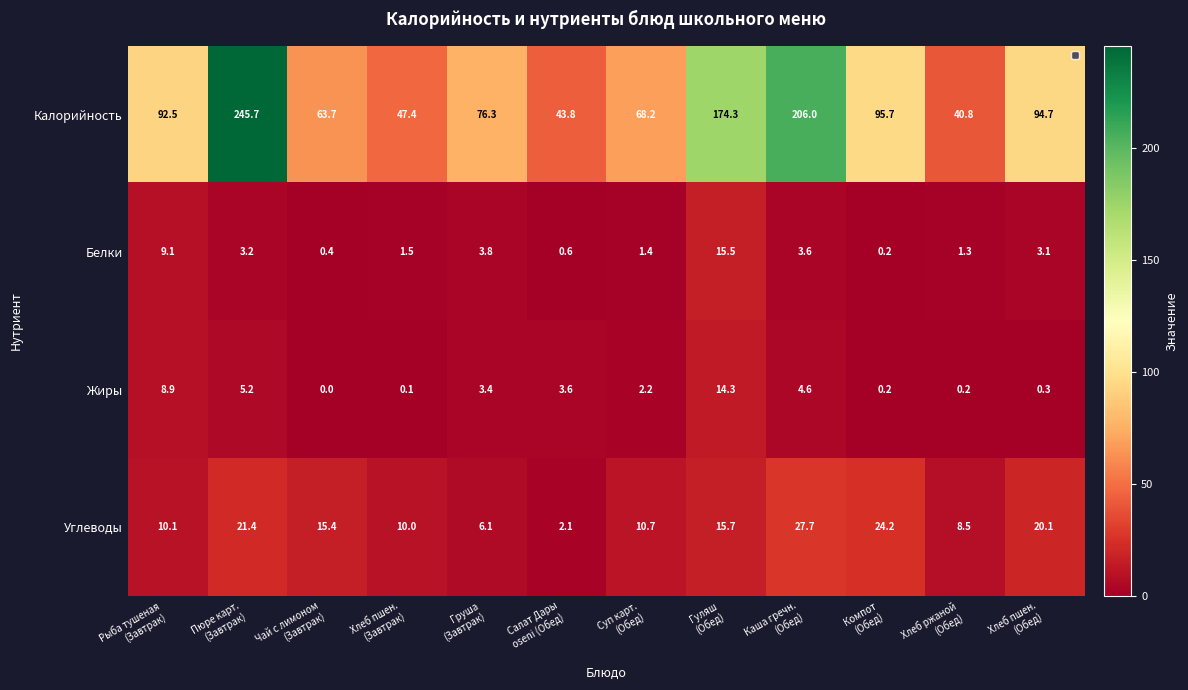

Rank the series at Салат Дары
oseni (Обед) from lowest to highest value.

Белки, Углеводы, Жиры, Калорийность